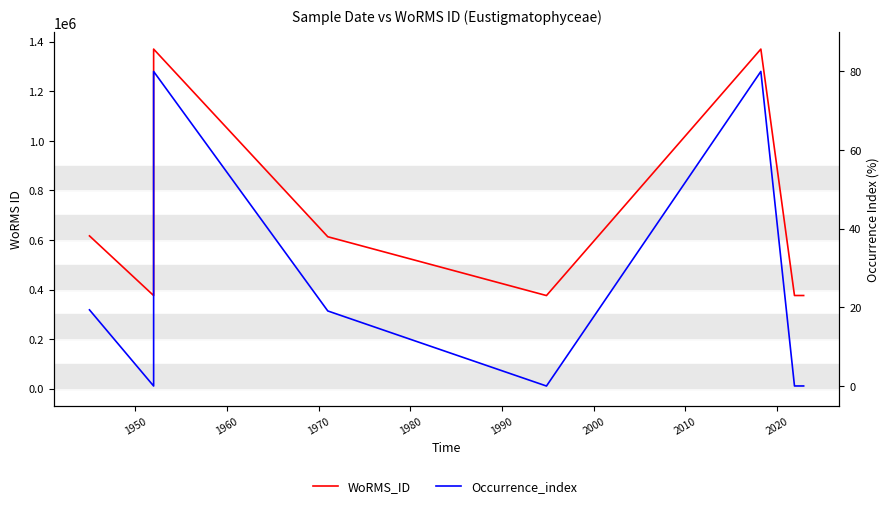

Between 1970 and 2000, which series saw the biggest shift?

WoRMS_ID